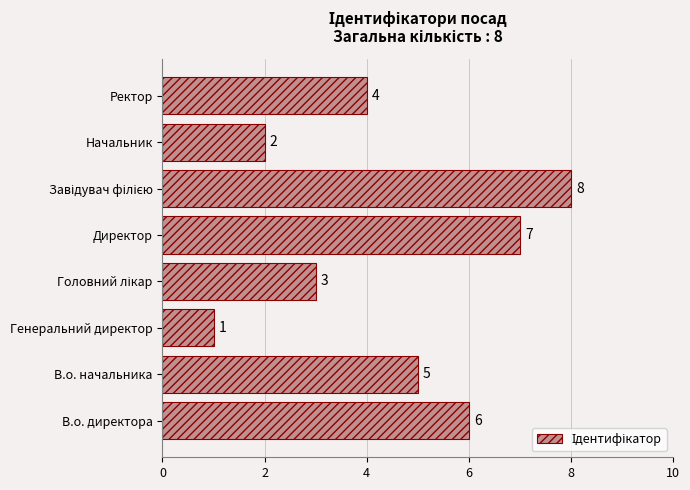

Which category has the lowest value across all series?

Генеральний директор